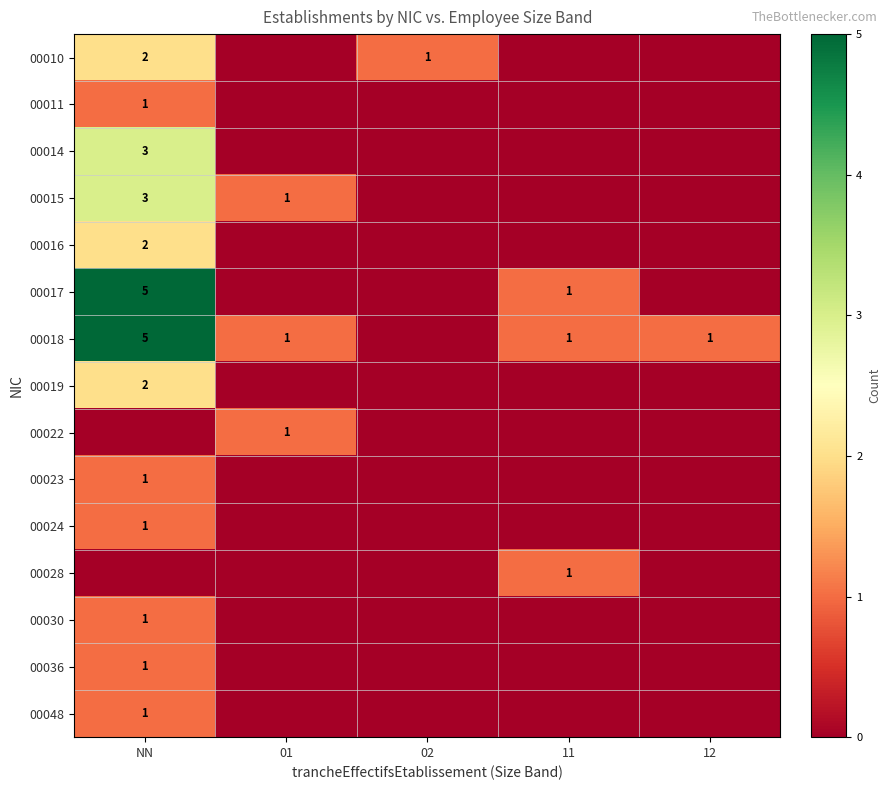

How many series are shown in this chart?

15